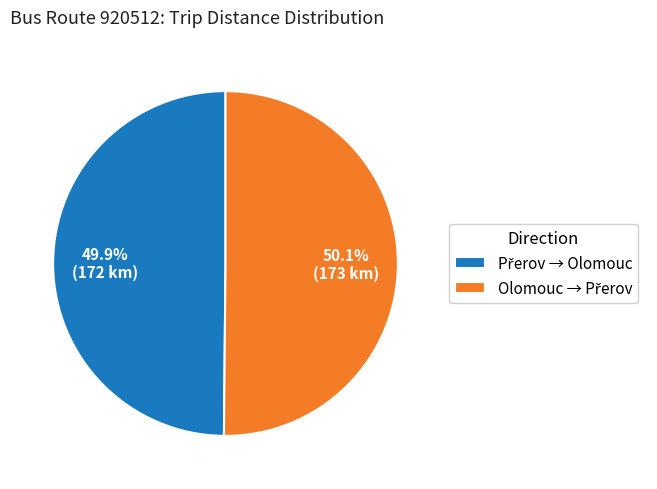

Does any single category account for the majority?

Yes